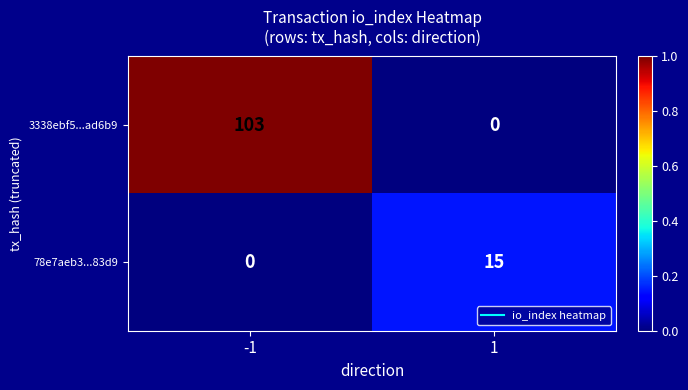

Reading left to right, what are all the values shown in this chart?

3338ebf5...ad6b9: -1=103	1=0
78e7aeb3...83d9: -1=0	1=15